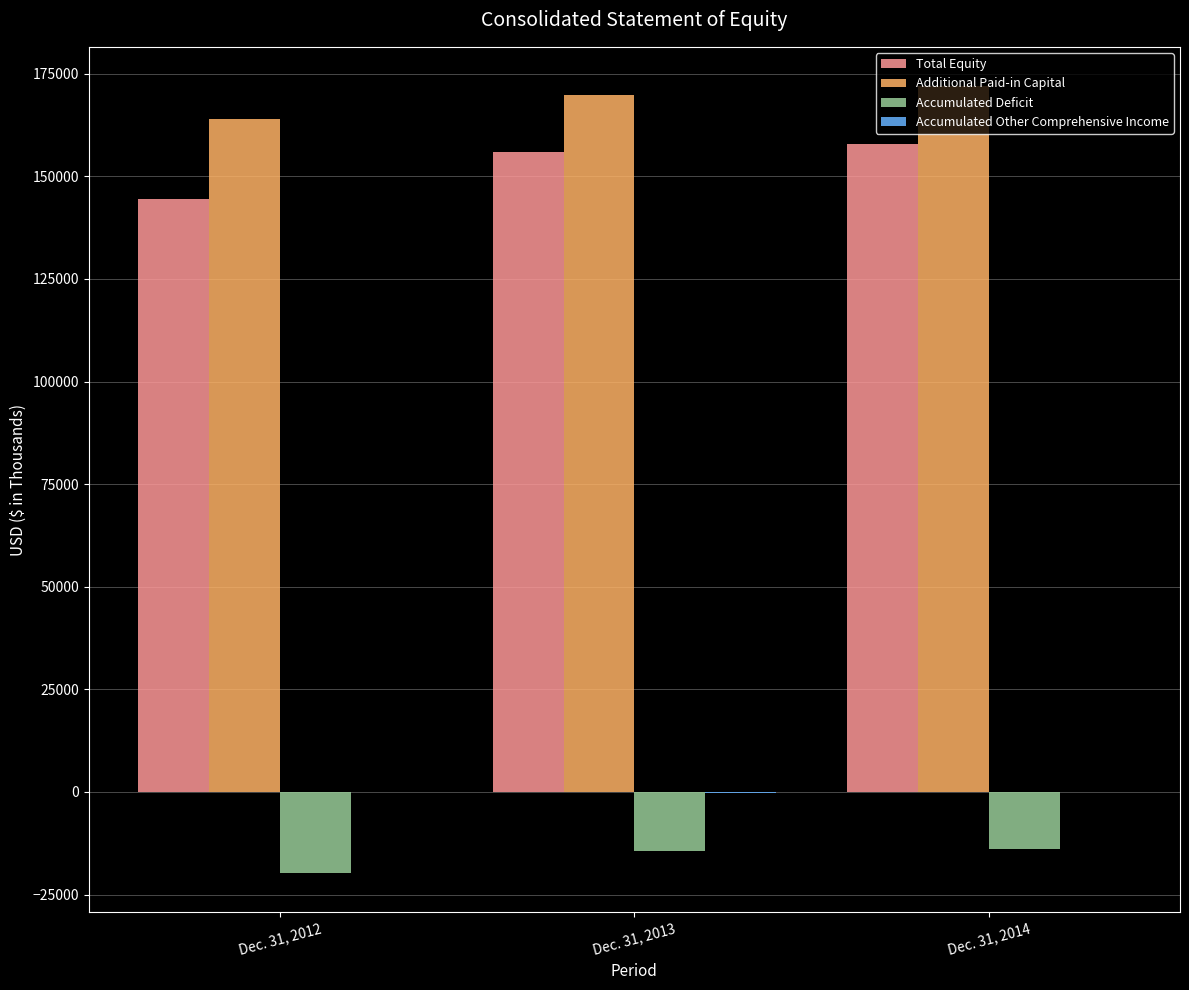

What is the difference between the Additional Paid-in Capital values at Dec. 31, 2012 and Dec. 31, 2014?

7880